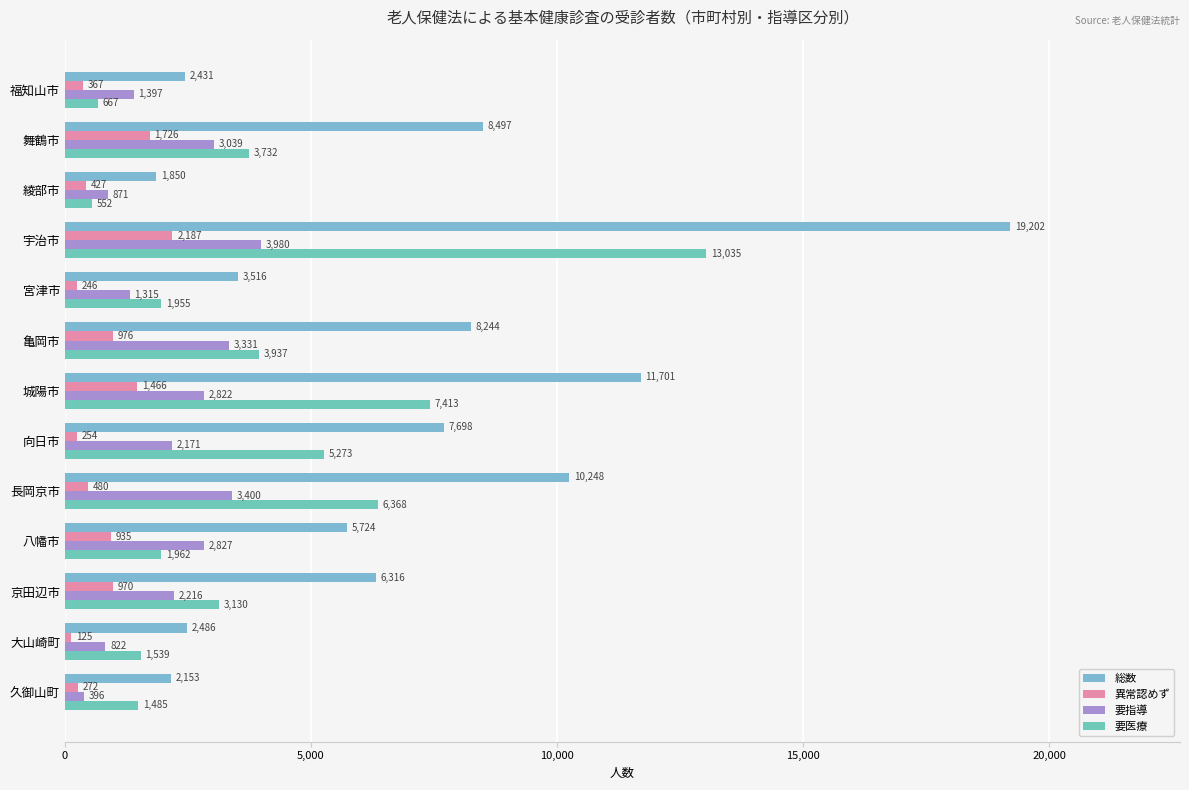

What is the minimum value shown in the chart?

125